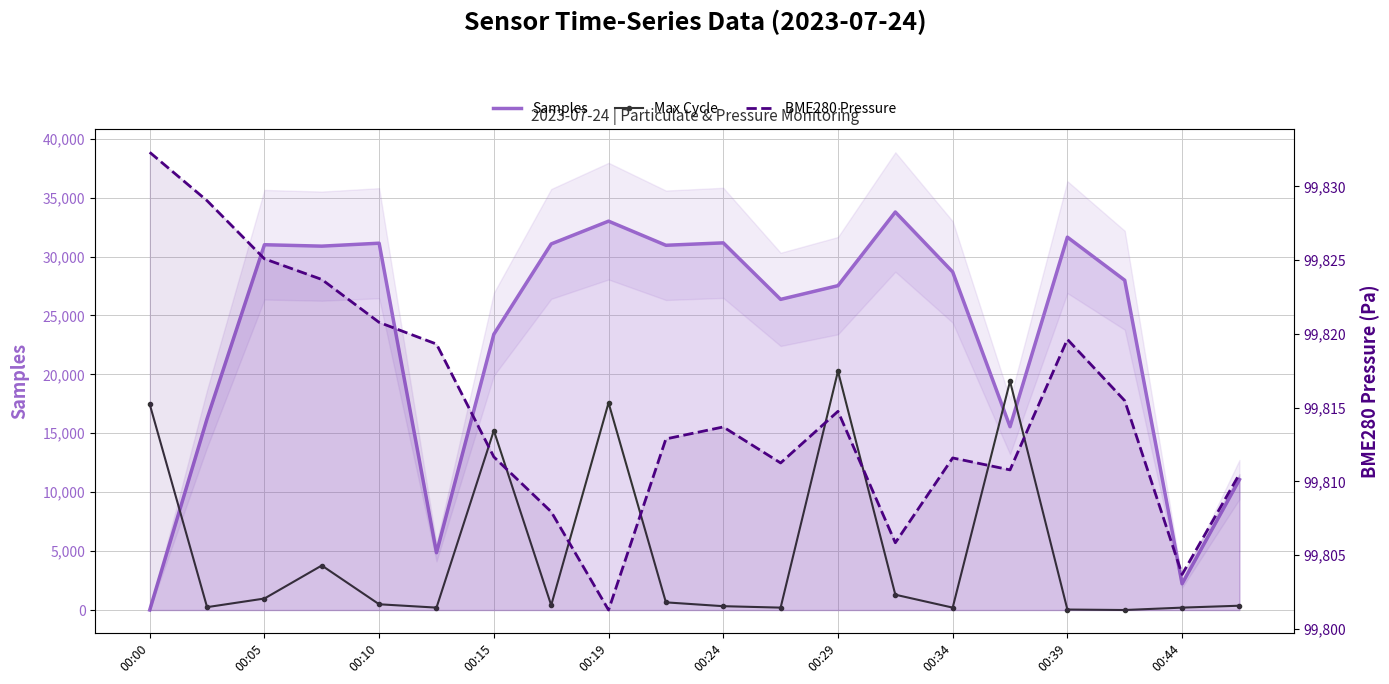

What is the total value across all series at 00:05?

131798.8